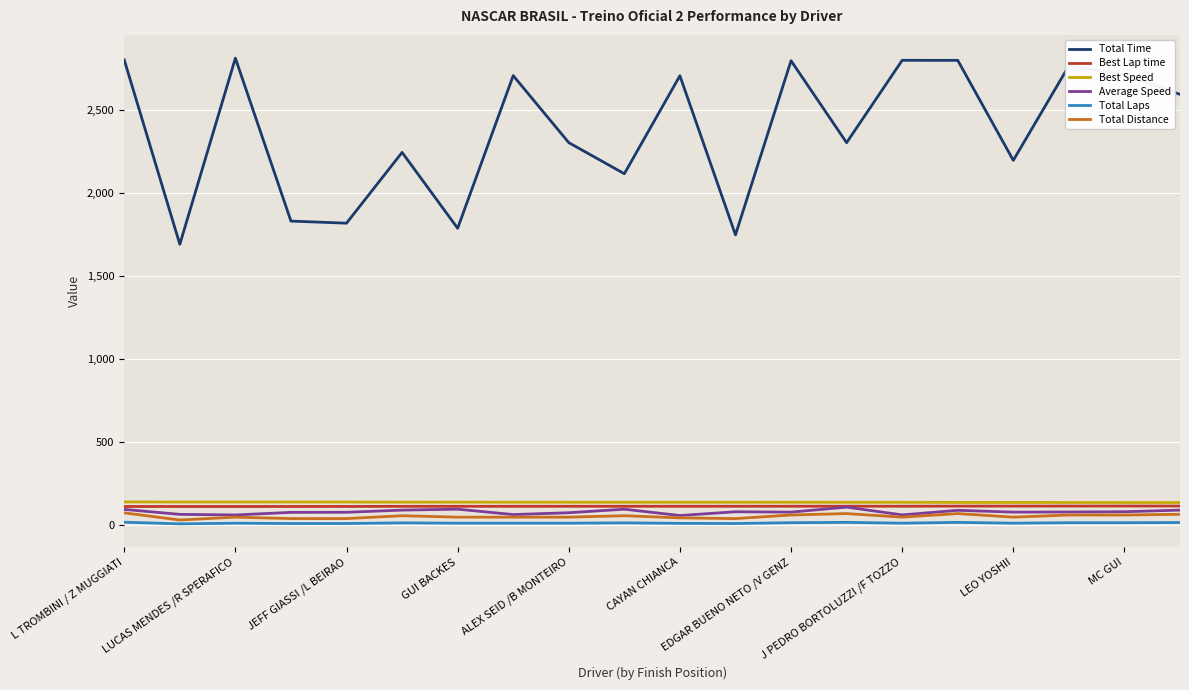

Which series has the largest total across all categories?

Total Time